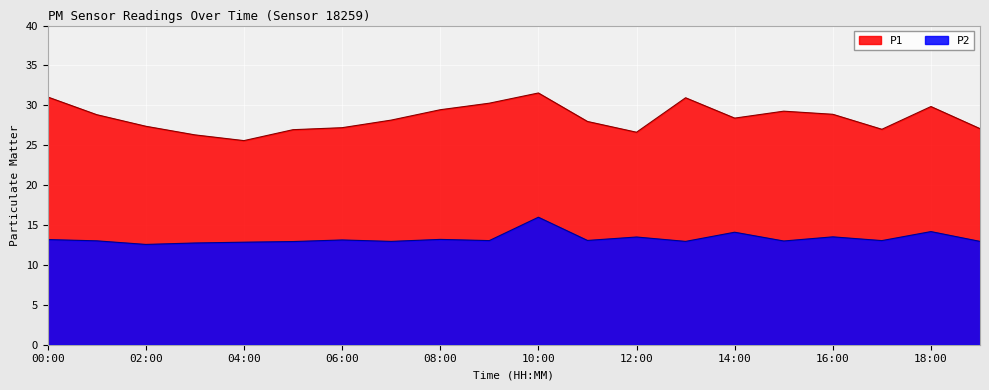

Reading right to left, list all the values displayed in this chart.

P1: 19:00=27.1	18:00=29.9	17:00=27.0	16:00=28.9	15:00=29.3	14:00=28.4	13:00=30.9	12:00=26.6	11:00=28.0	10:00=31.6	09:00=30.3	08:00=29.4	07:00=28.1	06:00=27.2	05:00=26.9	04:00=25.6	03:00=26.3	02:00=27.4	01:00=28.8	00:00=31.1
P2: 19:00=12.9	18:00=14.2	17:00=13.1	16:00=13.5	15:00=13.0	14:00=14.1	13:00=12.9	12:00=13.5	11:00=13.1	10:00=16.0	09:00=13.1	08:00=13.2	07:00=12.9	06:00=13.1	05:00=12.9	04:00=12.8	03:00=12.8	02:00=12.6	01:00=13.0	00:00=13.2